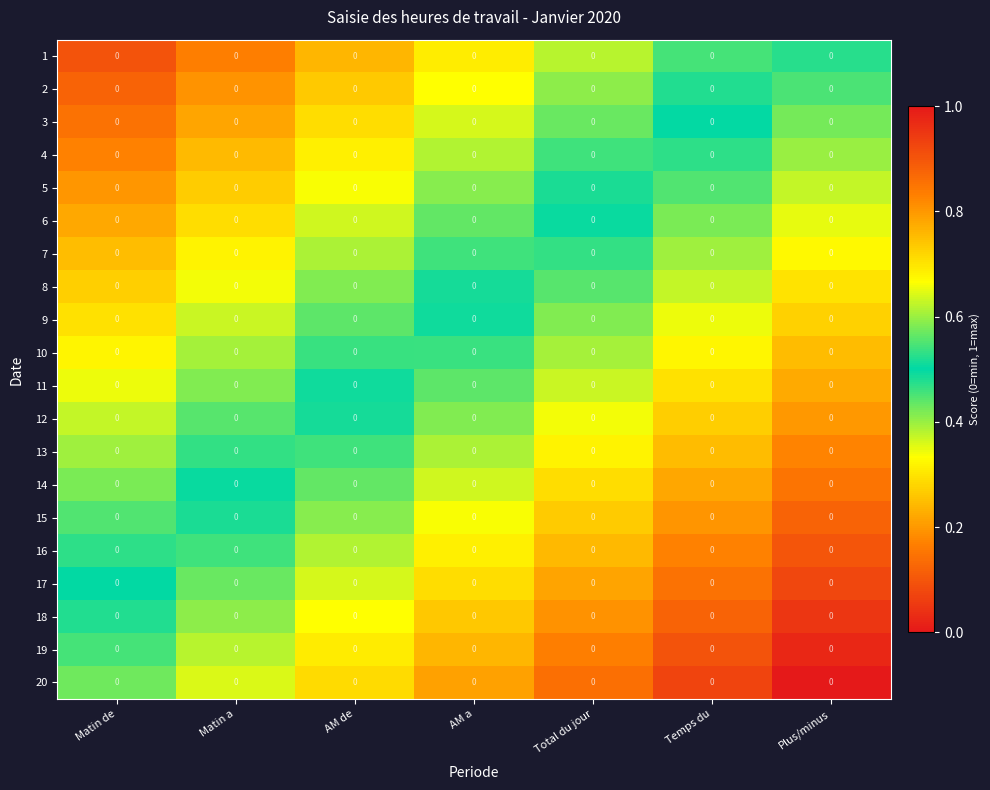

Which category has the lowest value in the 1 series?

Matin de